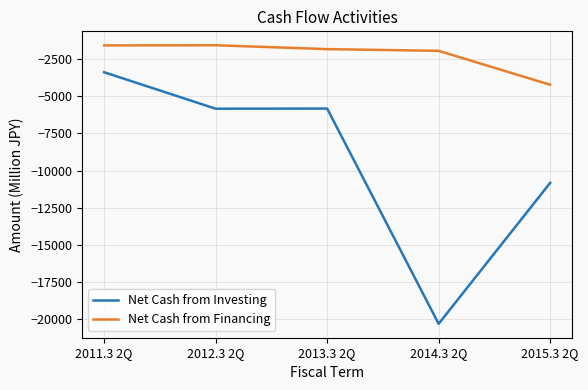

At which category is the sum across all series the highest?

2011.3 2Q